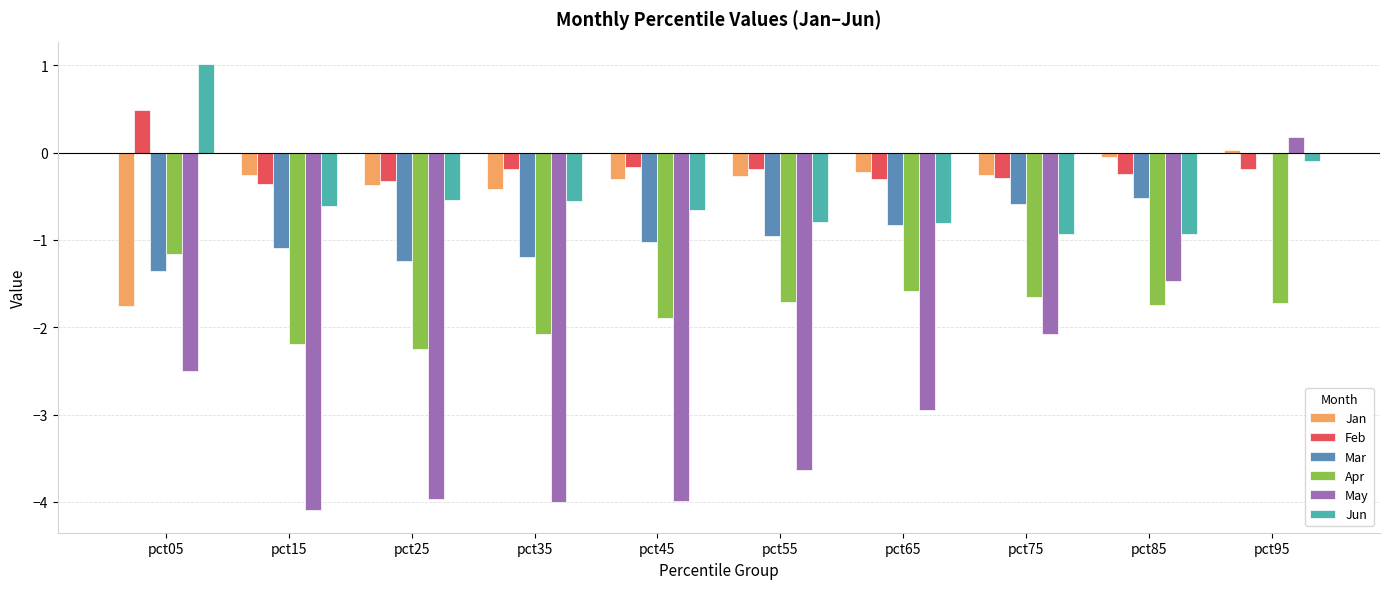

Which series has the largest range (max minus min)?

May